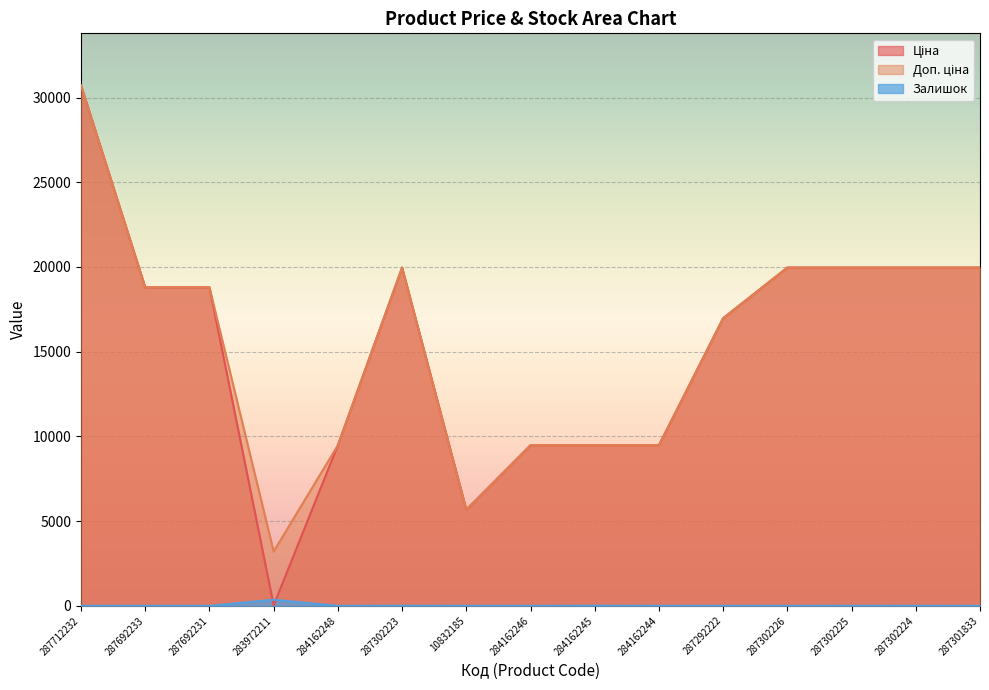

What is the label of the 6th point from the left?

287302223